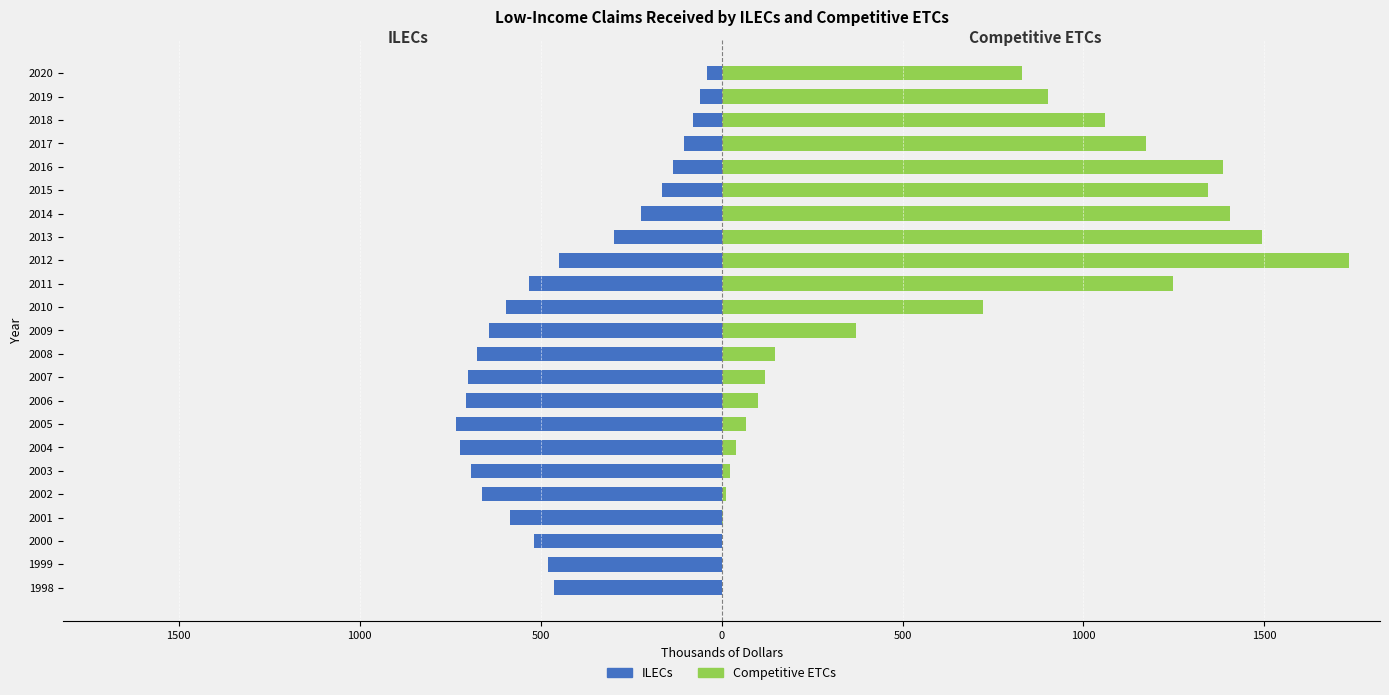

What is the difference between the second highest and minimum values in the ILECs series?

675.8